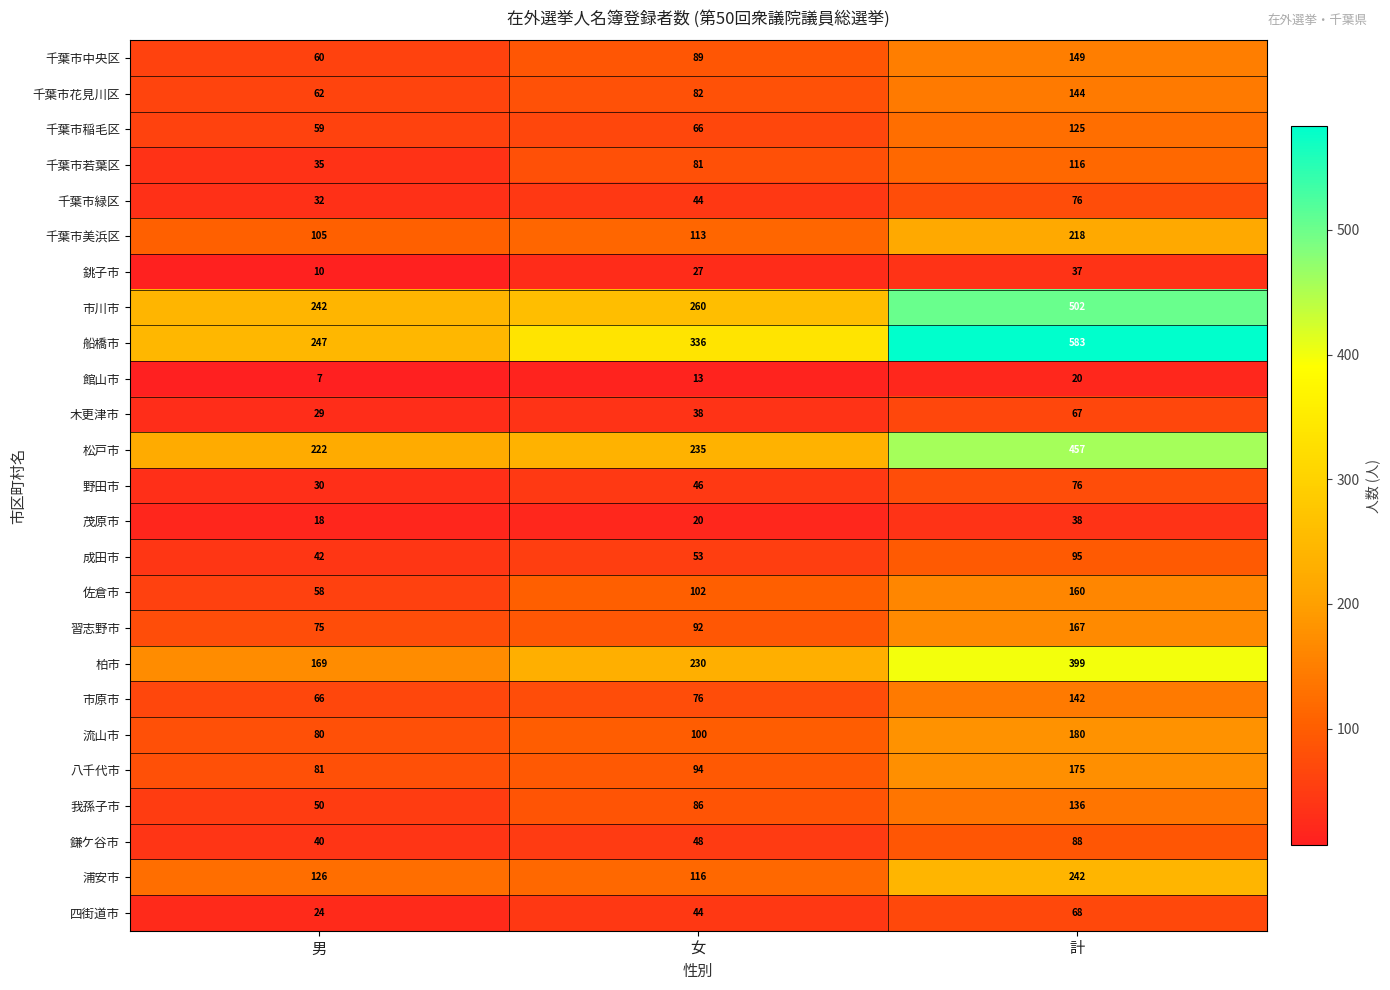

What is the difference between the highest and lowest values at 計?

563